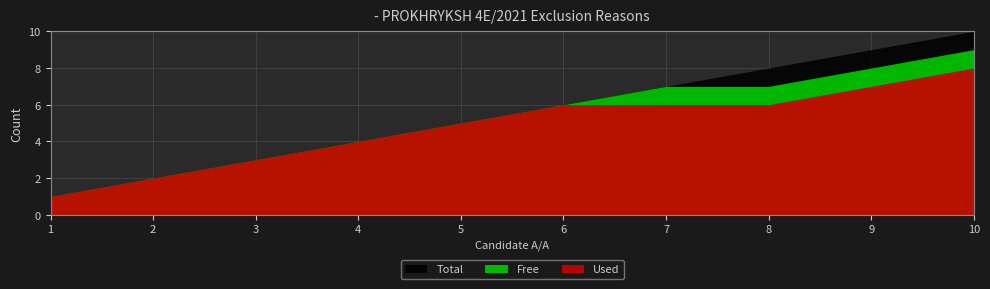

True or false: Free and Used intersect in this chart.

False